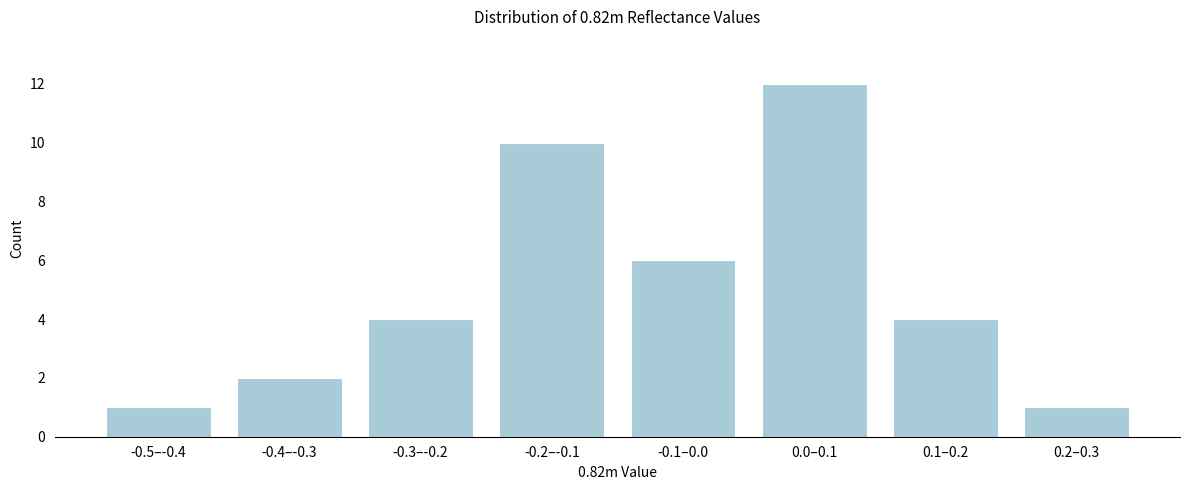

Reading left to right, extract all data points from this chart.

-0.5–-0.4=1	-0.4–-0.3=2	-0.3–-0.2=4	-0.2–-0.1=10	-0.1–0.0=6	0.0–0.1=12	0.1–0.2=4	0.2–0.3=1